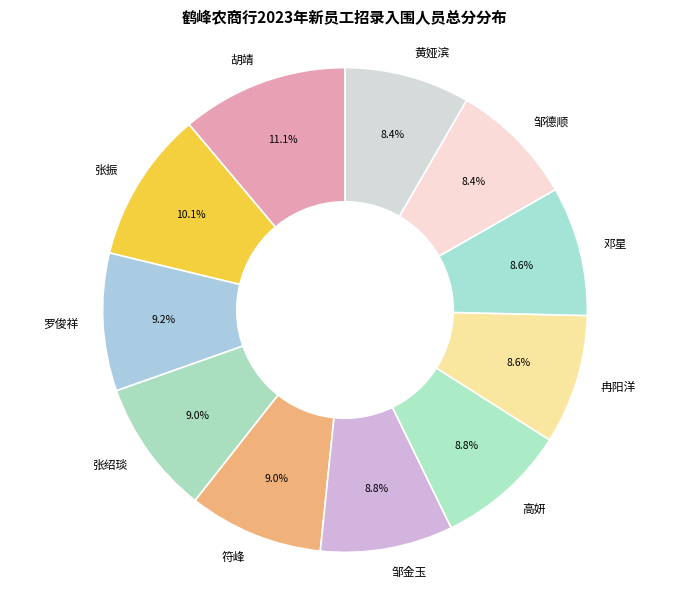

Does any single category account for the majority?

No